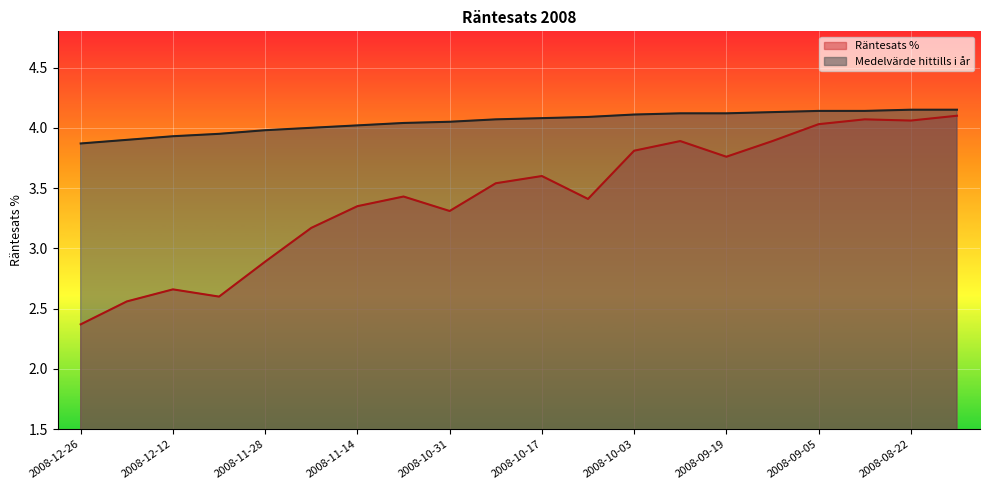

Which series has the largest total across all categories?

Medelvärde hittills i år